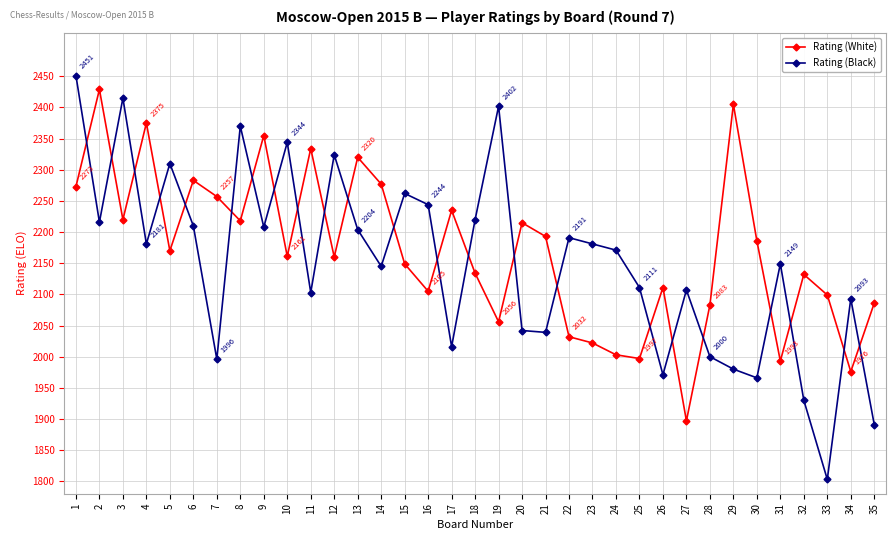

At which category is the sum across all series the highest?

1